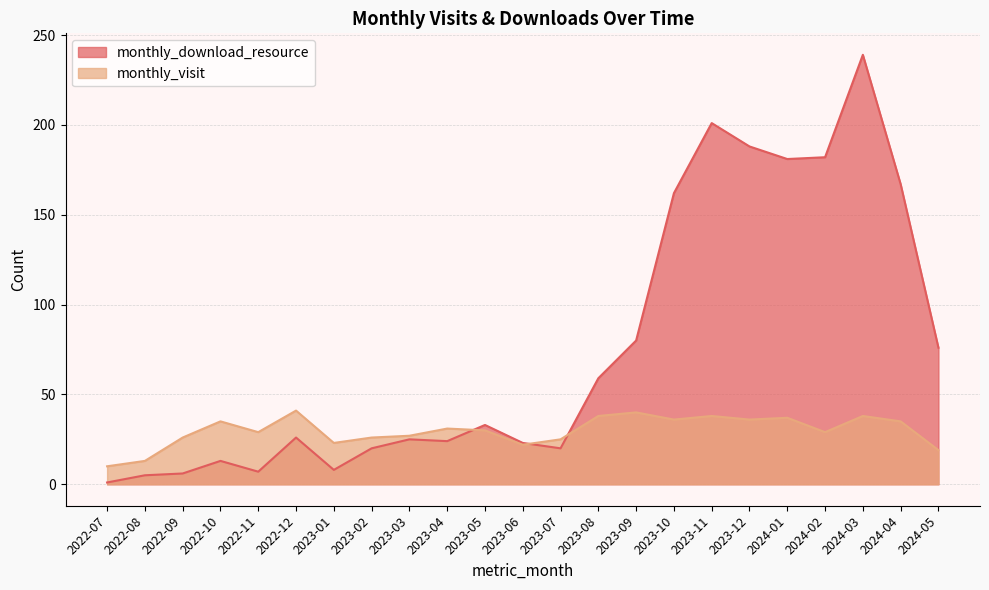

What are all the series names shown in the legend?

monthly_visit, monthly_download_resource